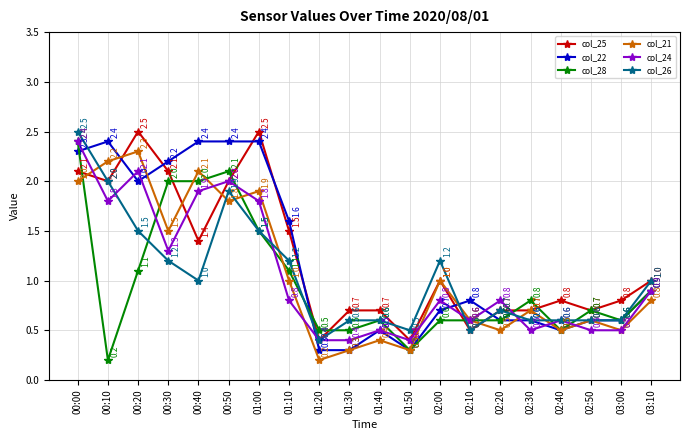

At which category is the sum across all series the highest?

00:00